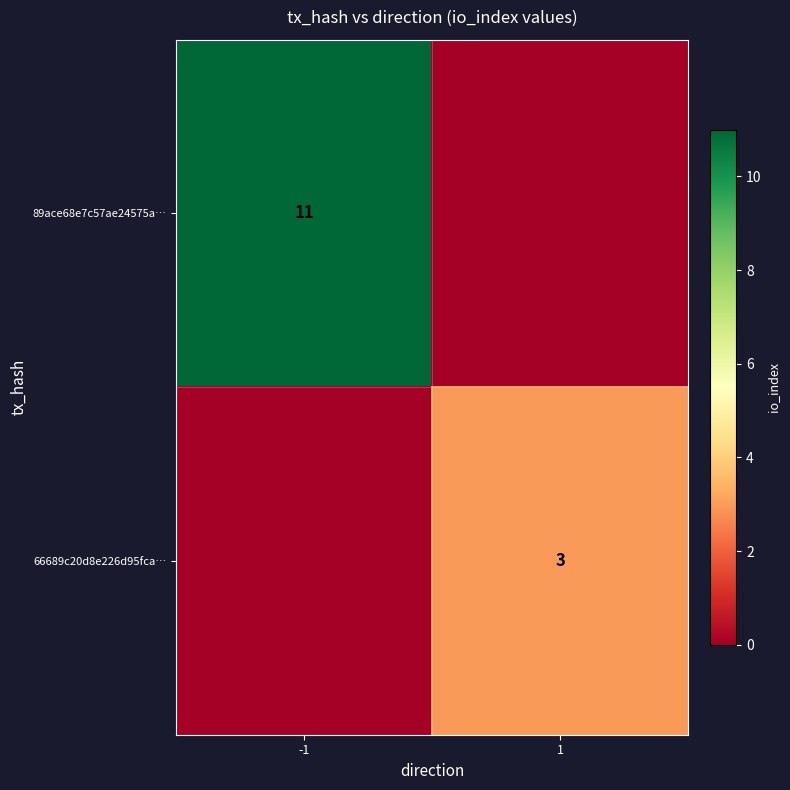

At how many categories does at least one series exceed 1?

2